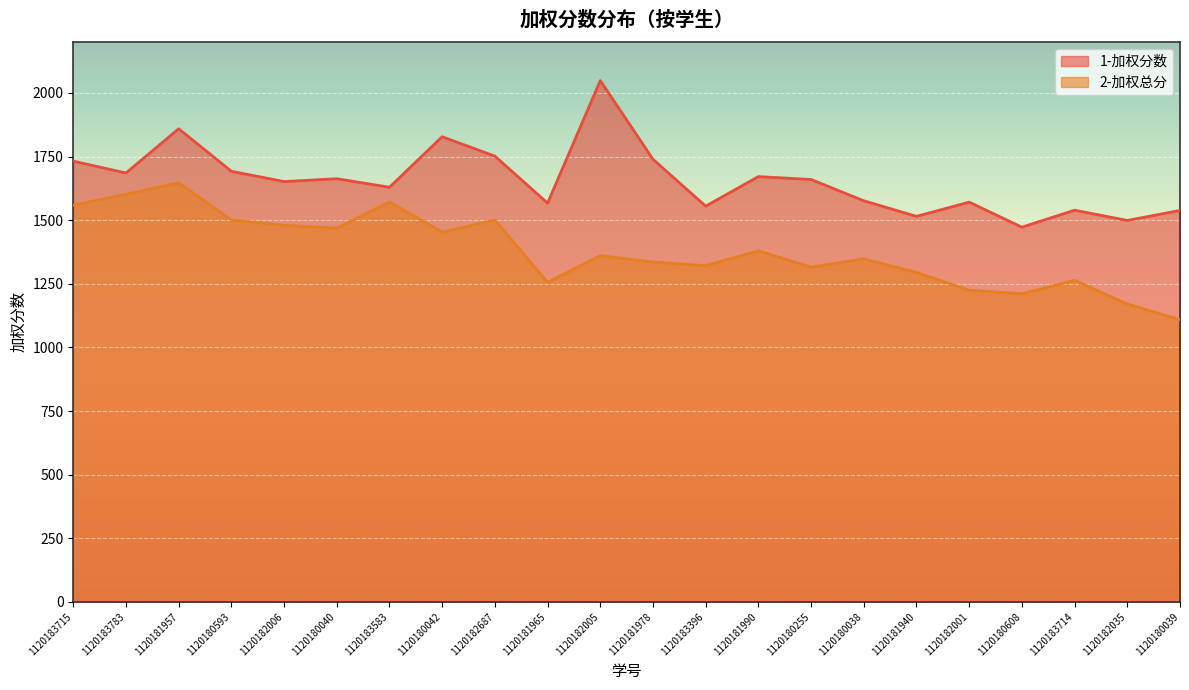

Count the number of data series in this chart.

2